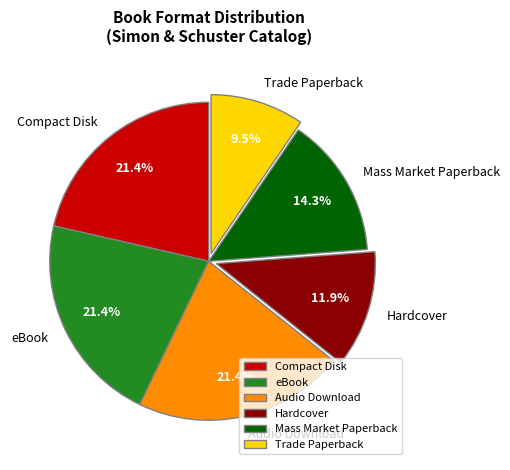

How many segments does this pie chart have?

6